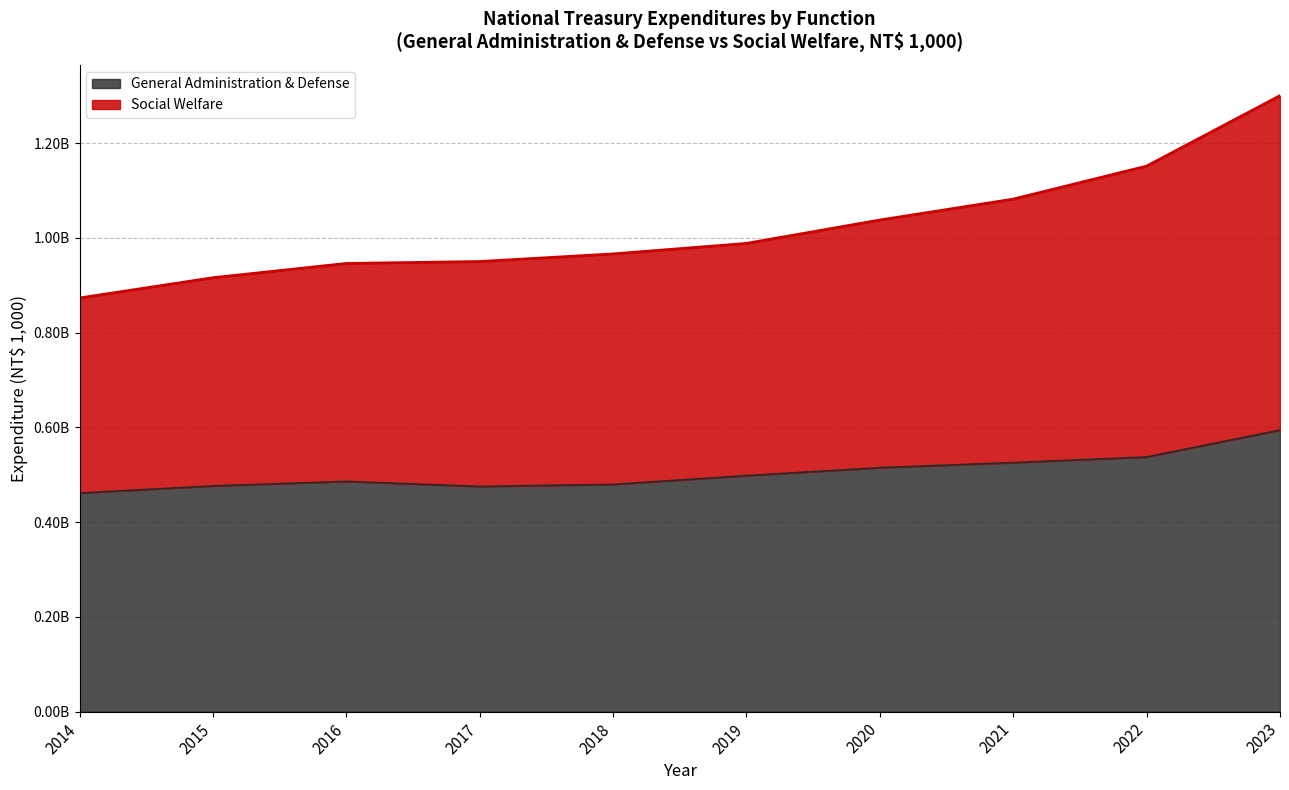

What is the average value of the General Administration & Defense series?

505057396